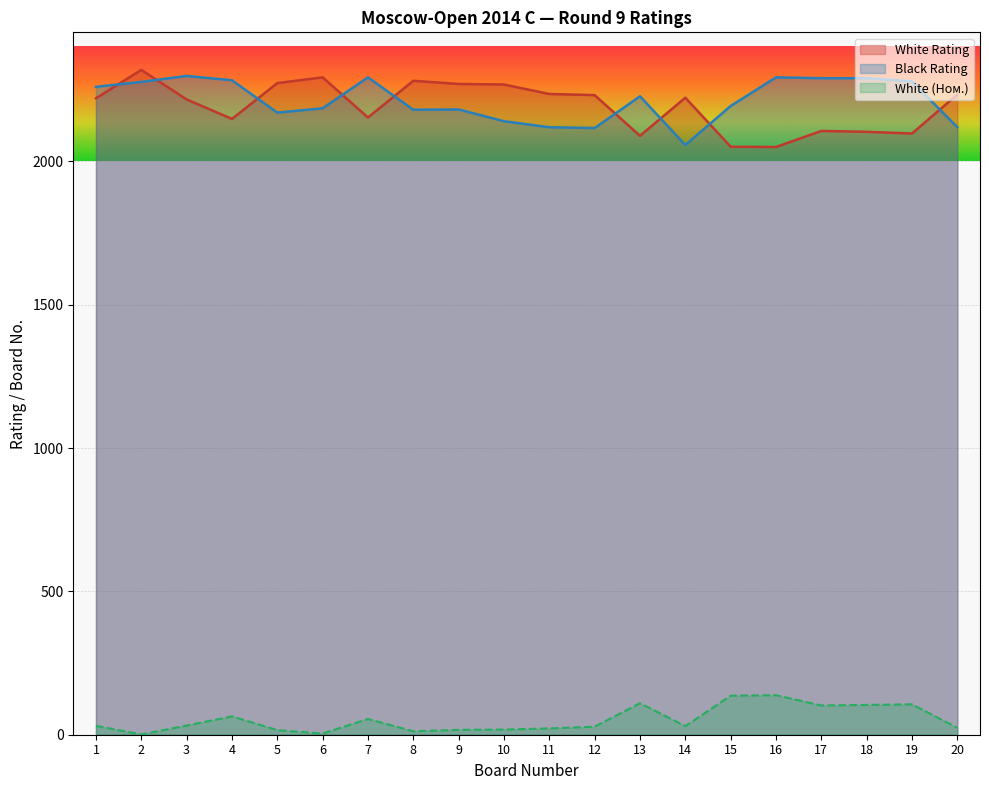

How many lines are shown in the chart?

3